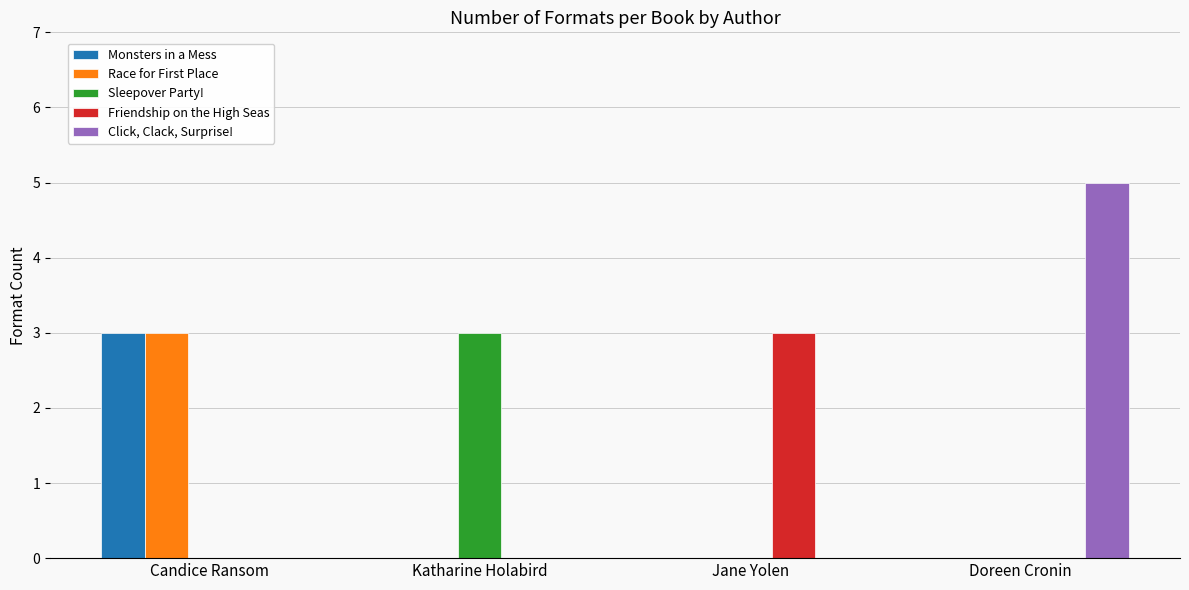

Are the bars horizontal?

No